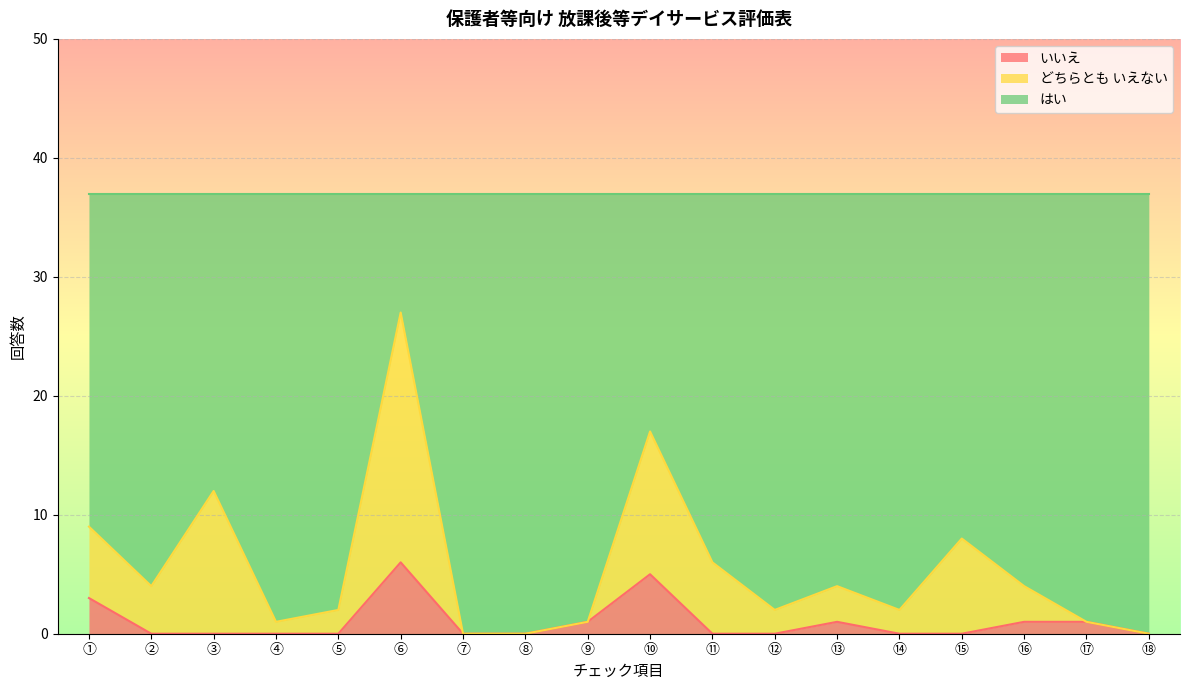

Which category has the lowest value in the いいえ series?

②